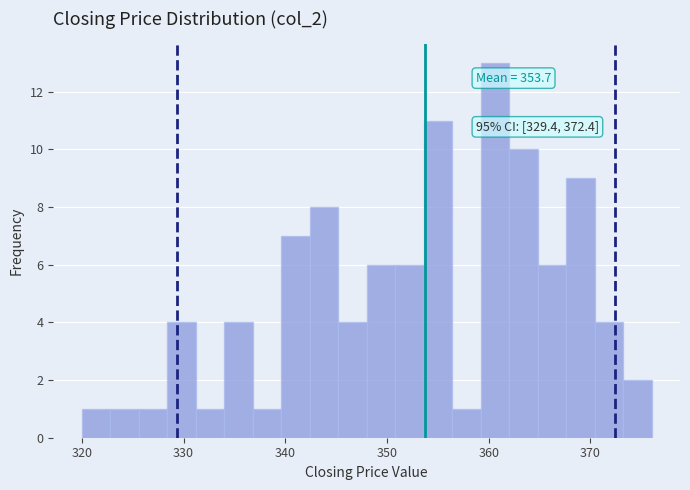

Read against the x-axis, roughly where is the centre of the tallest bar?

361